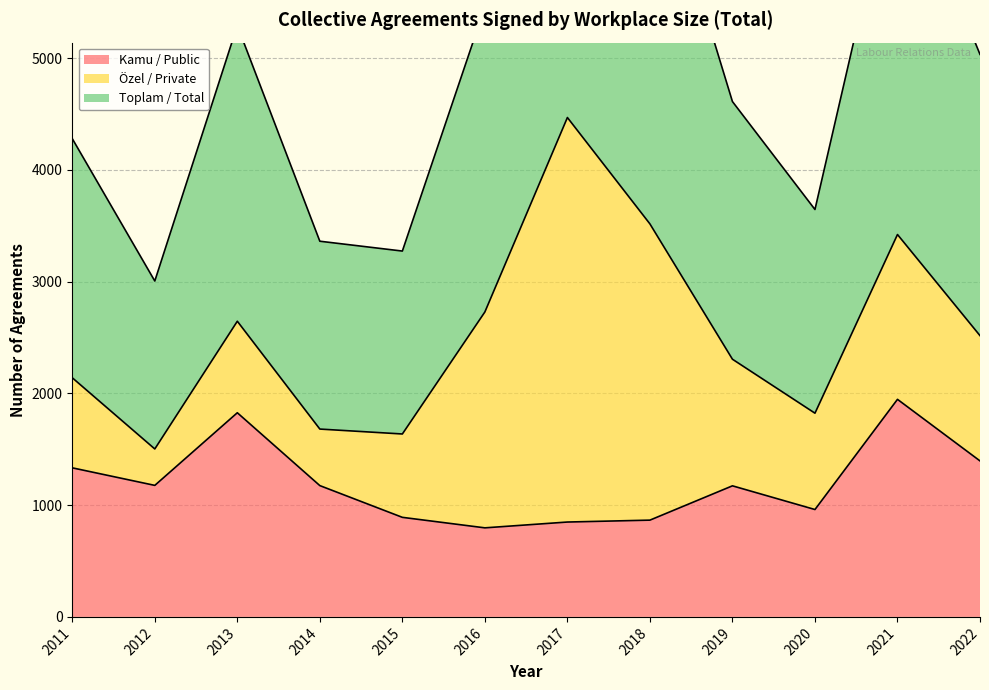

The Kamu / Public series shows 464 at 2013. True or false?

False